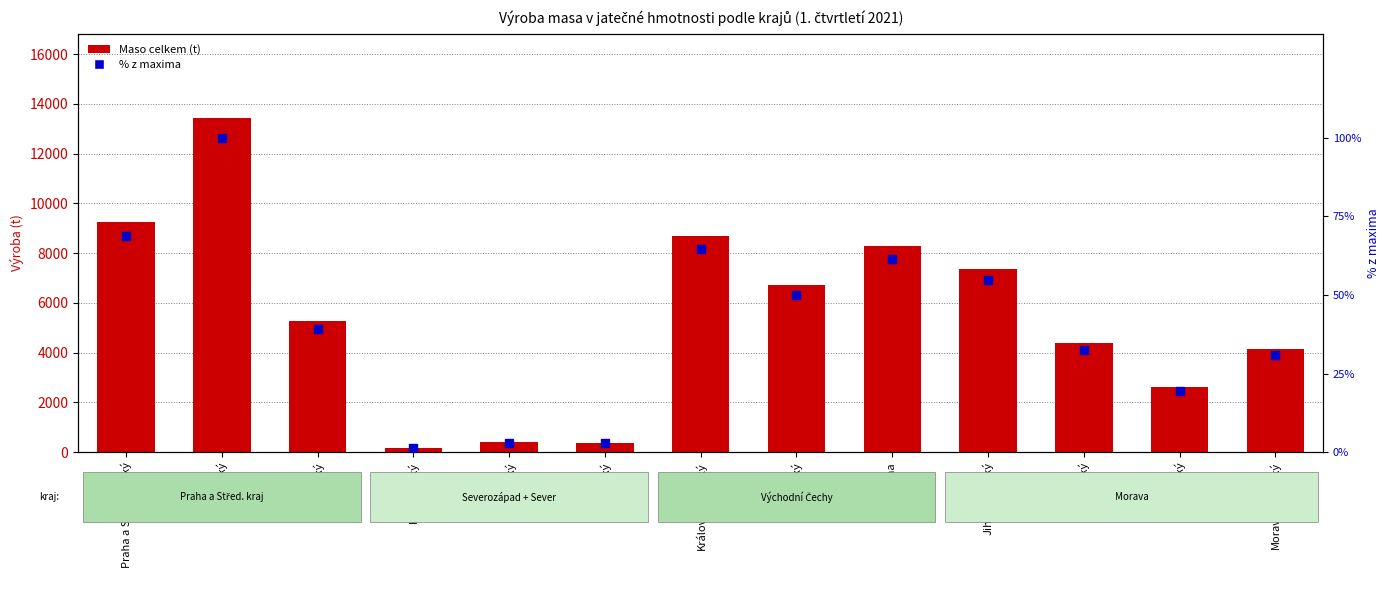

What is the total value across all series at Jihomoravský?

7436.0